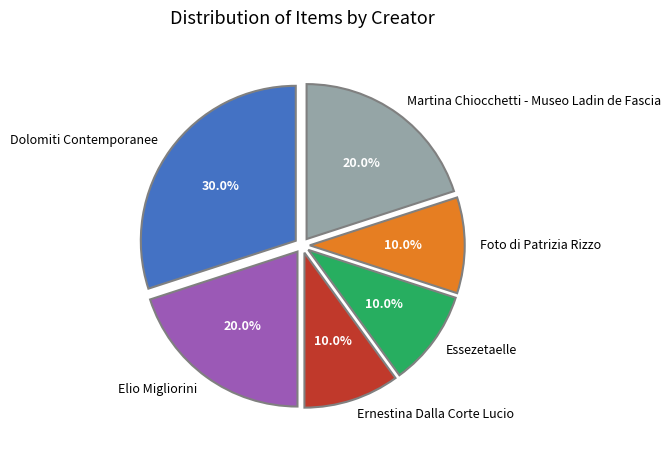

Count the number of slices in the pie.

6